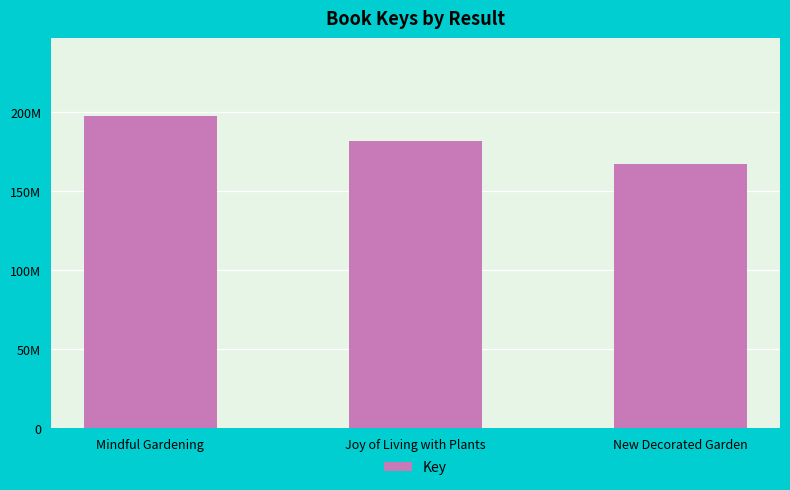

Rank the categories by value from lowest to highest.

New Decorated Garden, Joy of Living with Plants, Mindful Gardening